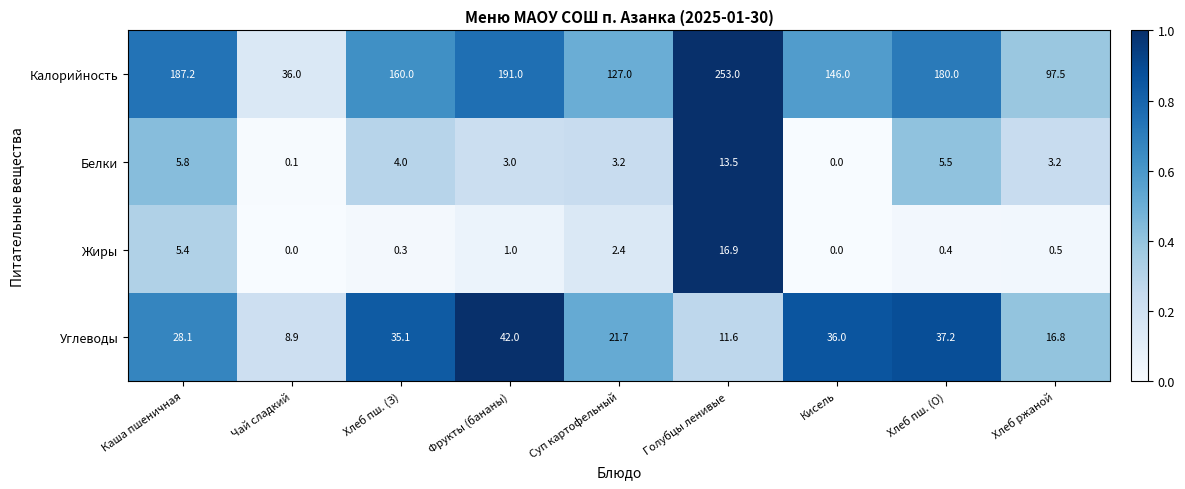

What is the total value across all series at Каша пшеничная?

226.5